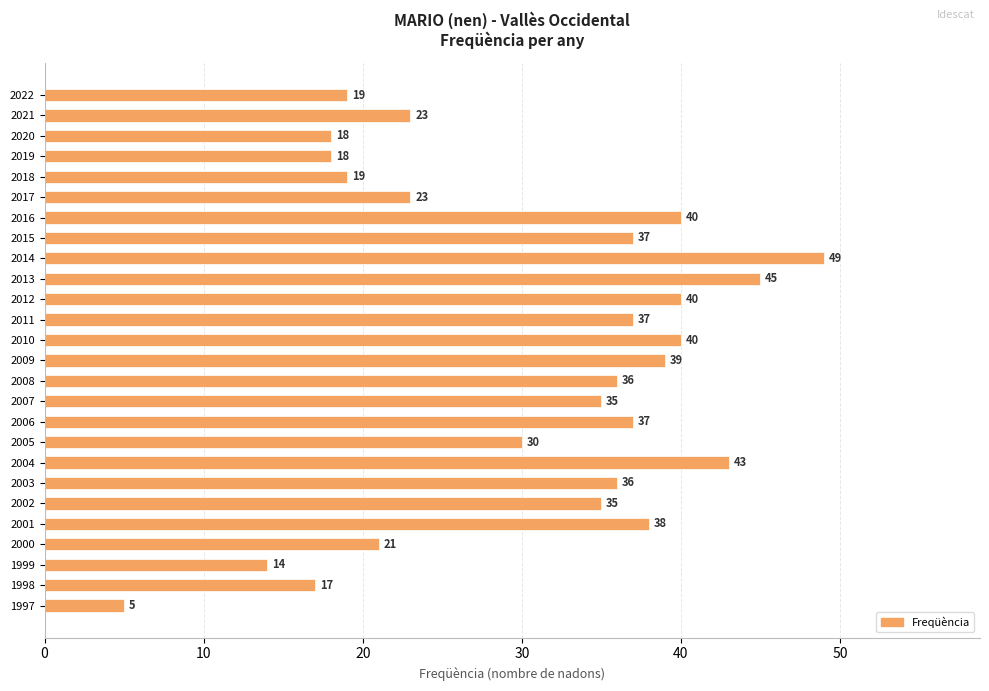

Read the value at 2019, to the nearest 10.

20